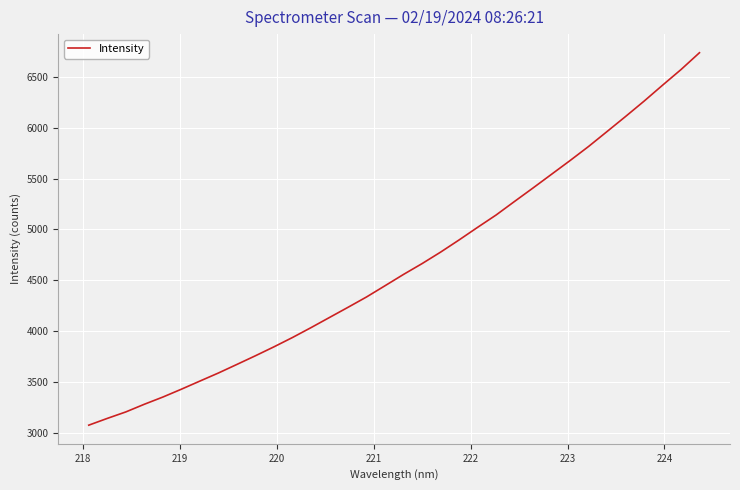

What is the smallest value displayed?

3075.8